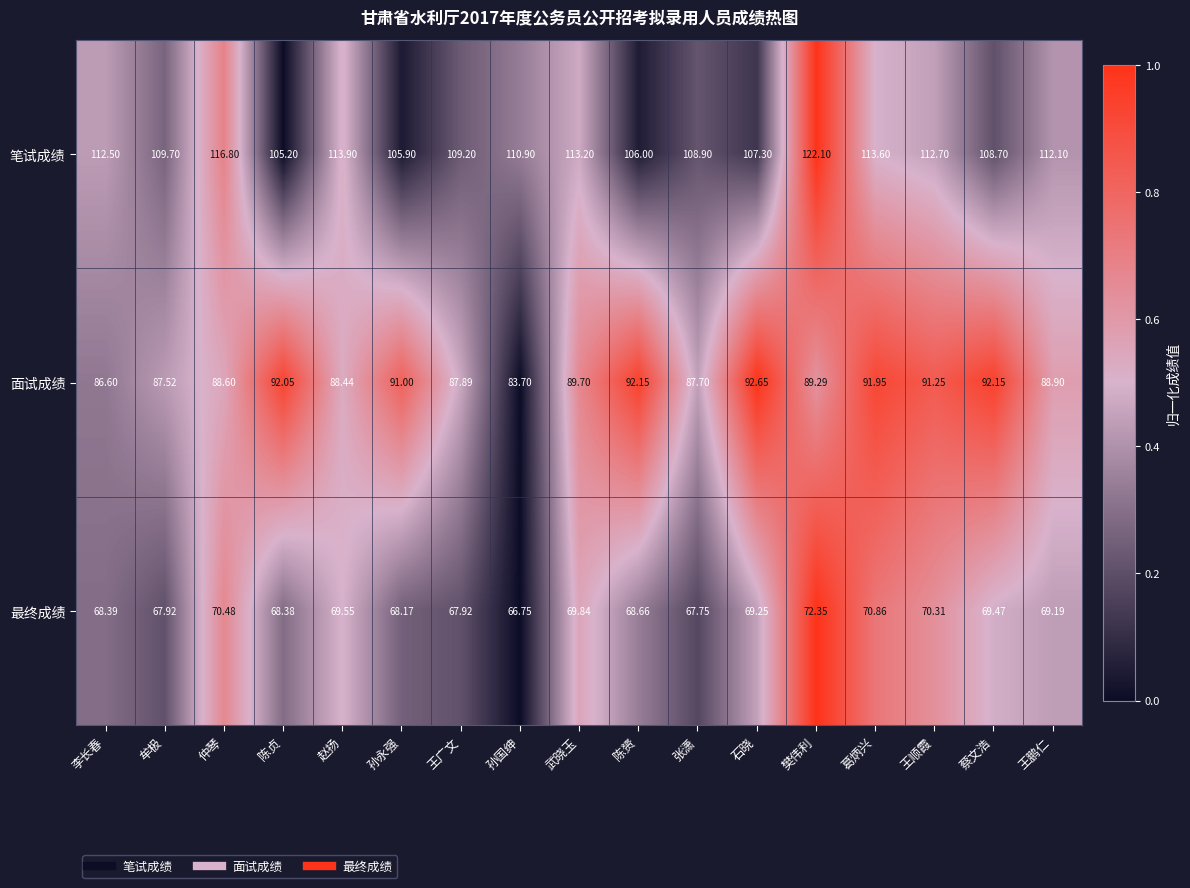

At which category is the sum across all series the highest?

樊伟利